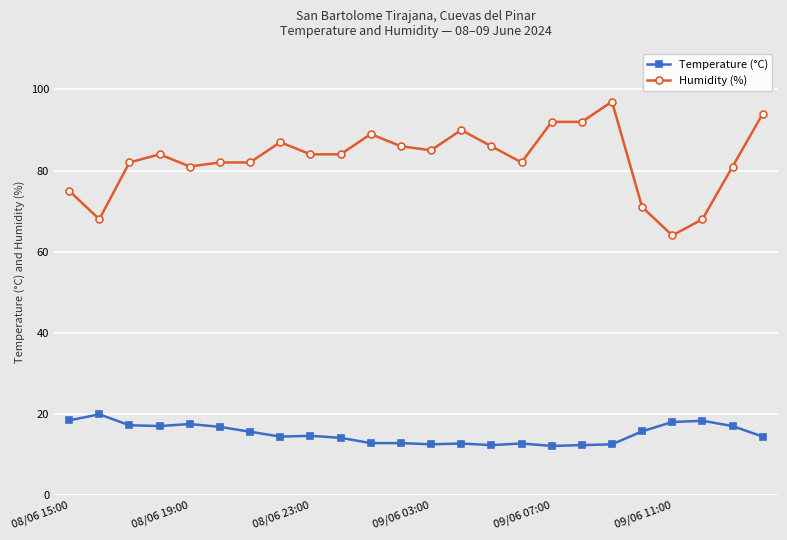

List the series in order of their peak value, lowest first.

Temperature (°C), Humidity (%)